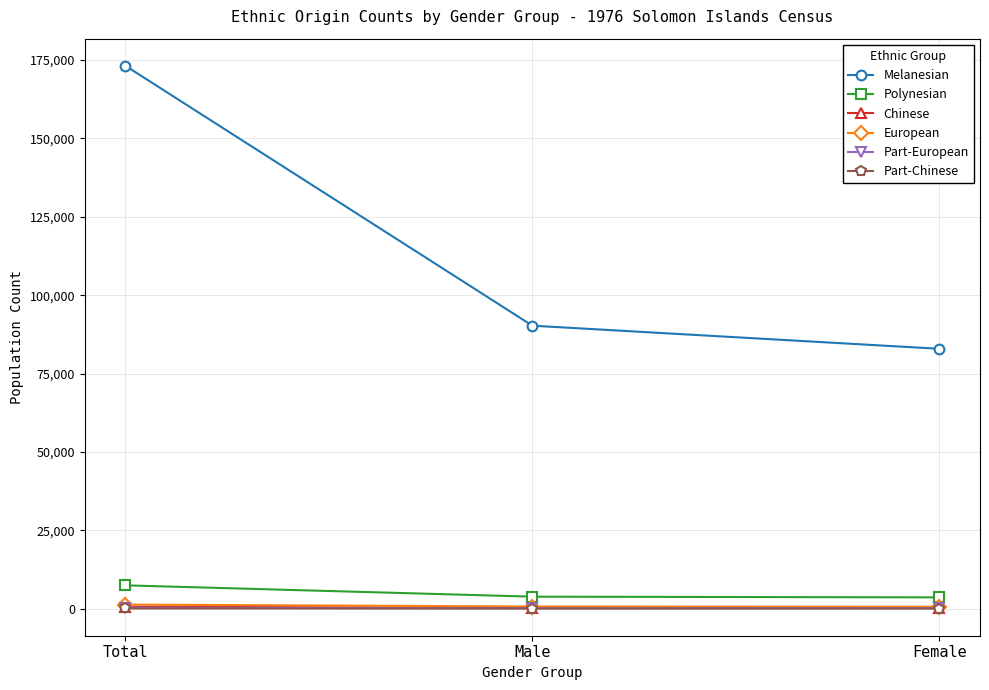

Does the chart display data point markers on the line(s)?

Yes